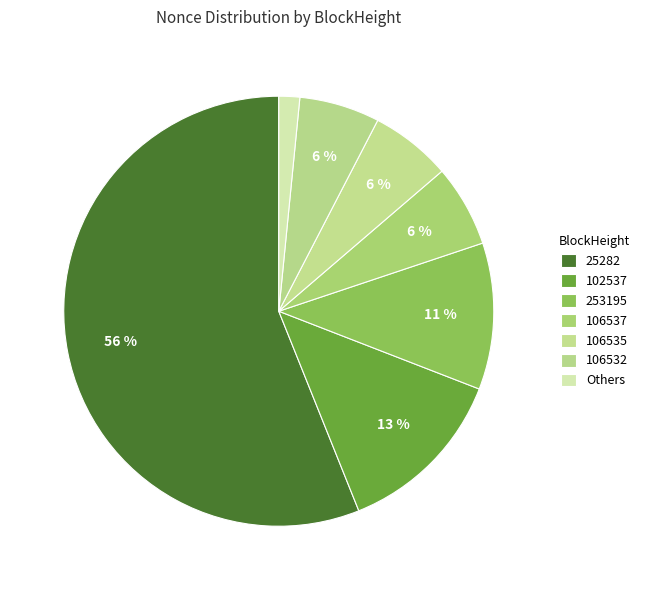

Which slice represents more than half of the pie?

25282